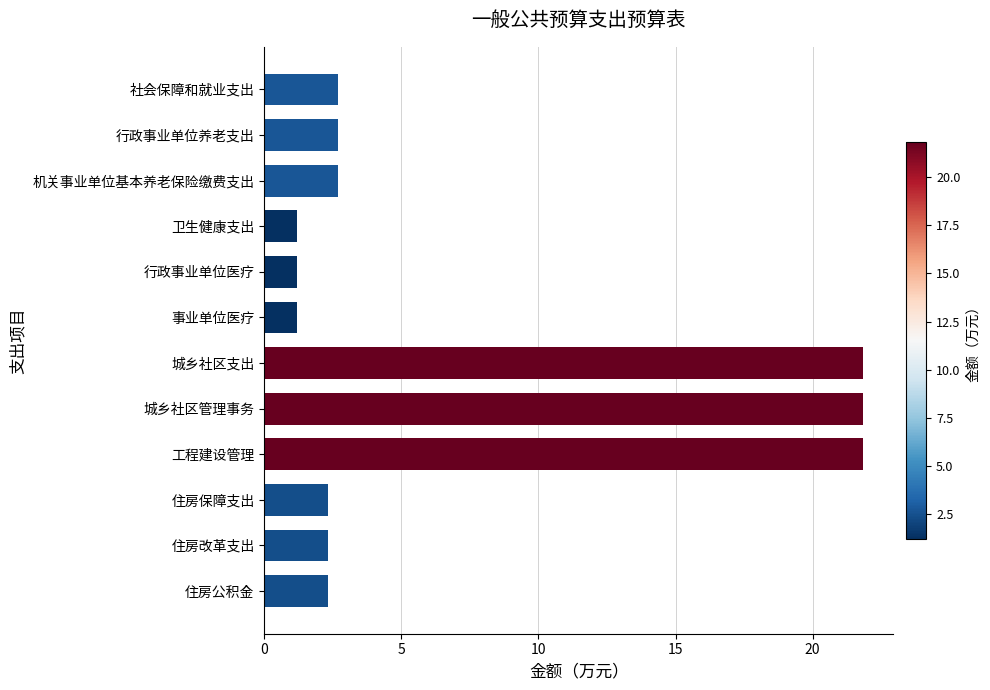

How many values exceed 2?

9